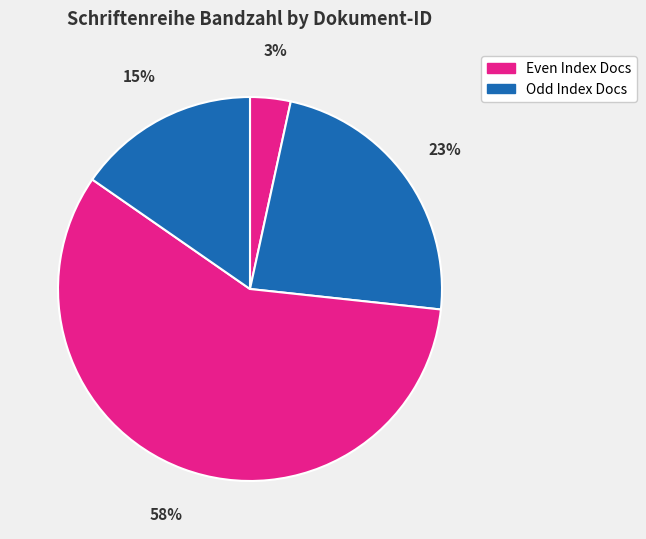

How many slices are in this pie chart?

4